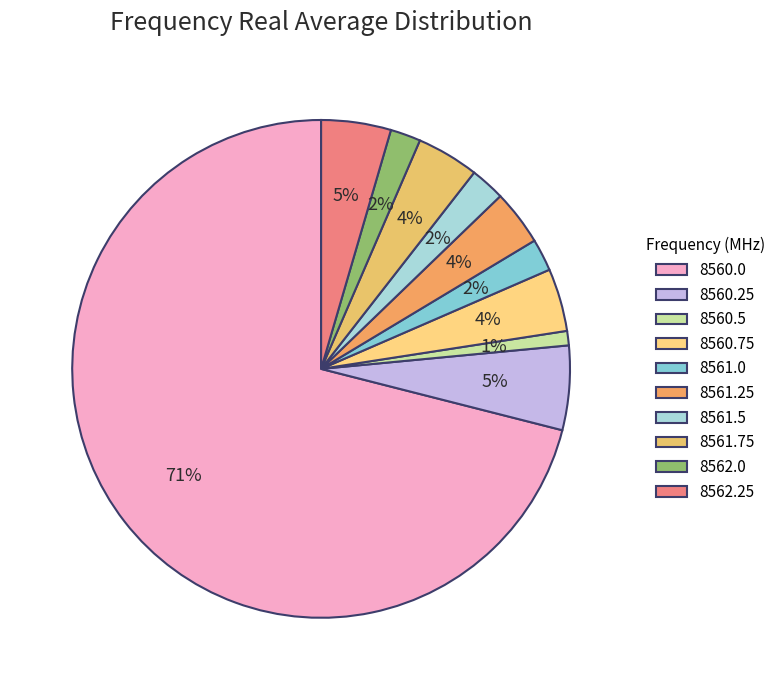

What is the total percentage of 8562.0 and 8560.5?

2.9%